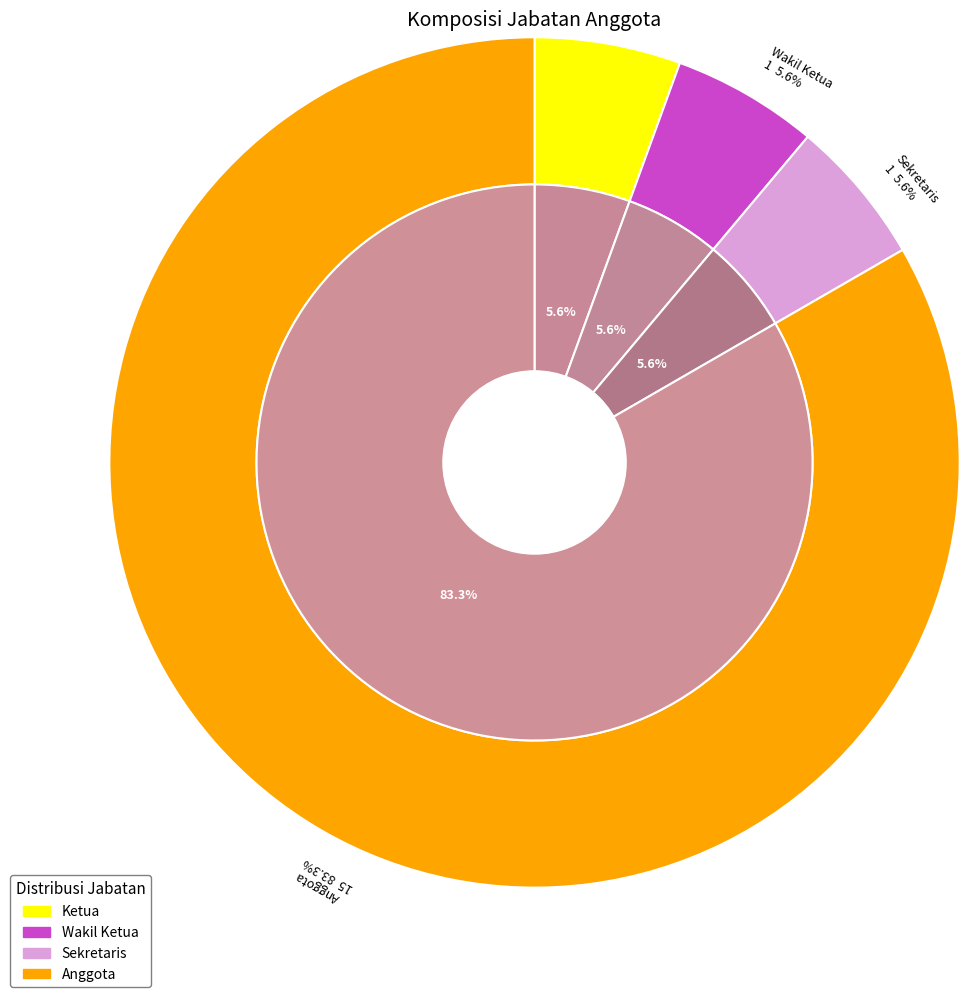

Rank the categories by value from highest to lowest.

Anggota, Ketua, Wakil Ketua, Sekretaris